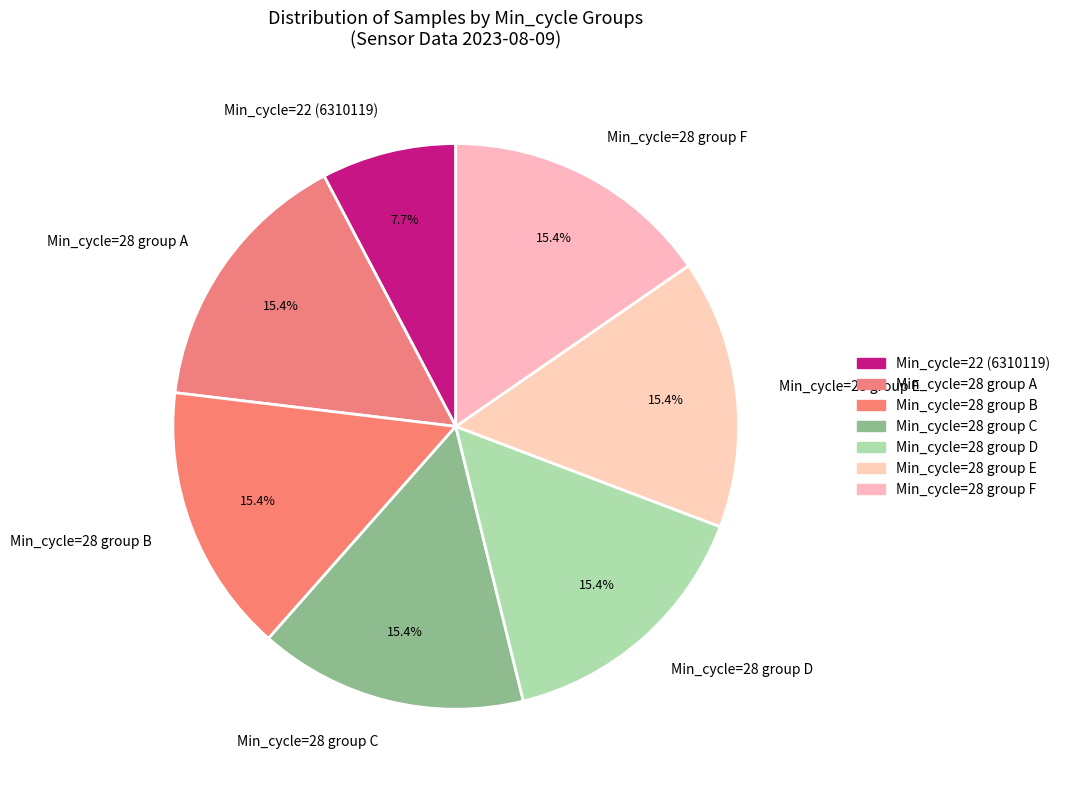

Is the sum of Min_cycle=28 group B and Min_cycle=28 group D greater than half?

No